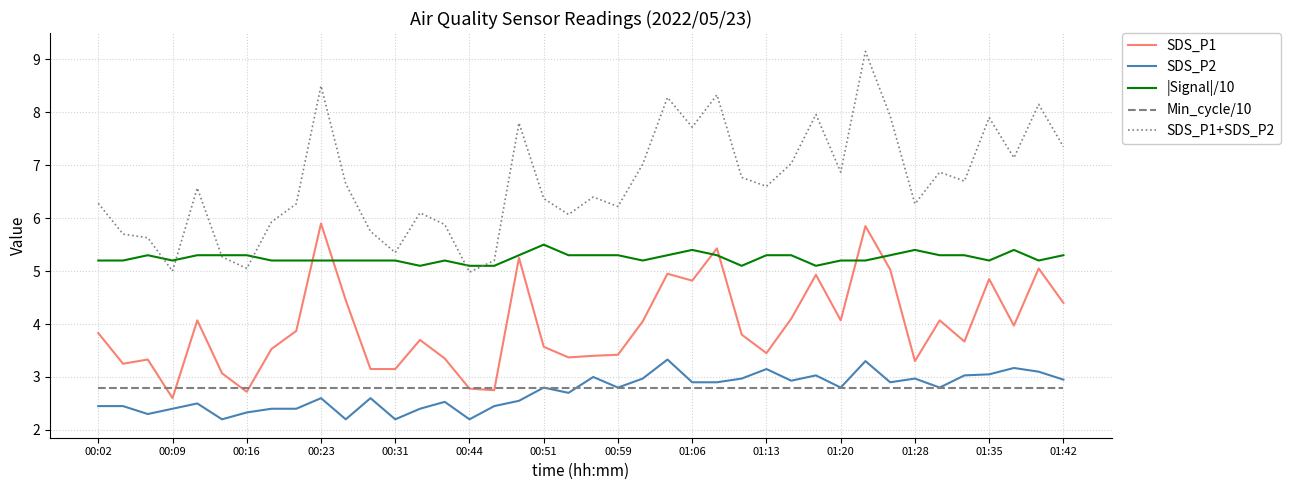

Rank the series by their maximum value, from highest to lowest.

SDS_P1+SDS_P2, SDS_P1, |Signal|/10, SDS_P2, Min_cycle/10